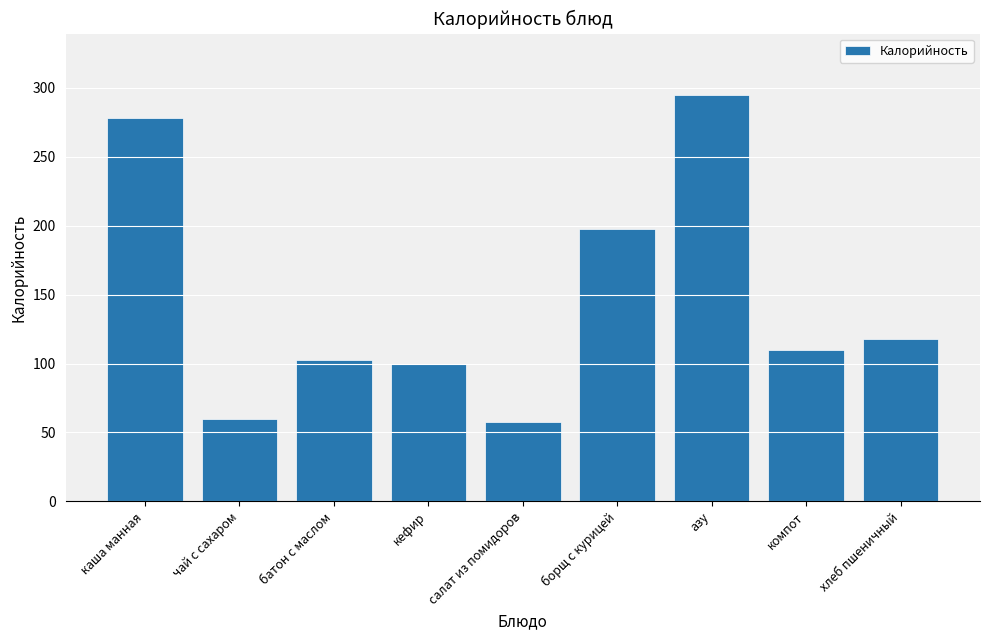

What value does the data have at батон с маслом?

102.2